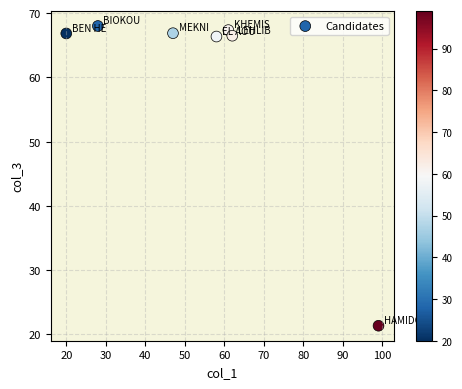

What is the average Y value?

60.5